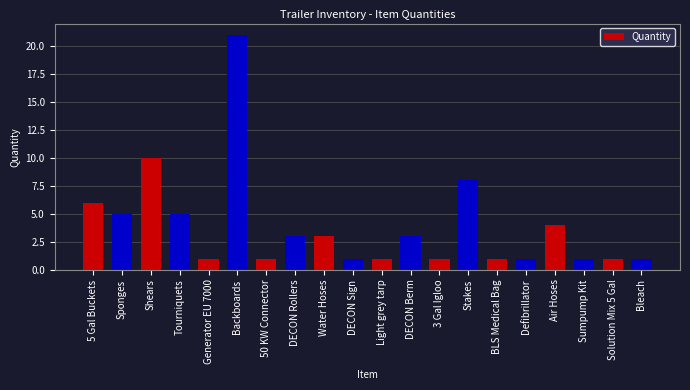

What is the sum of the values at Sponges and Bleach?

6